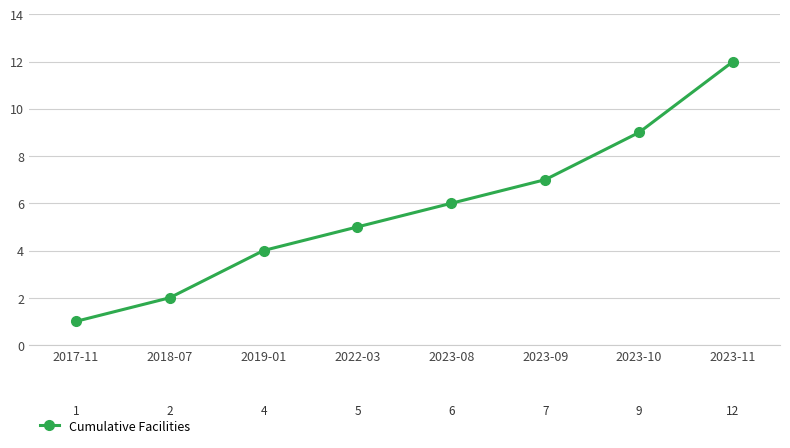

How many categories are shown in the chart?

8